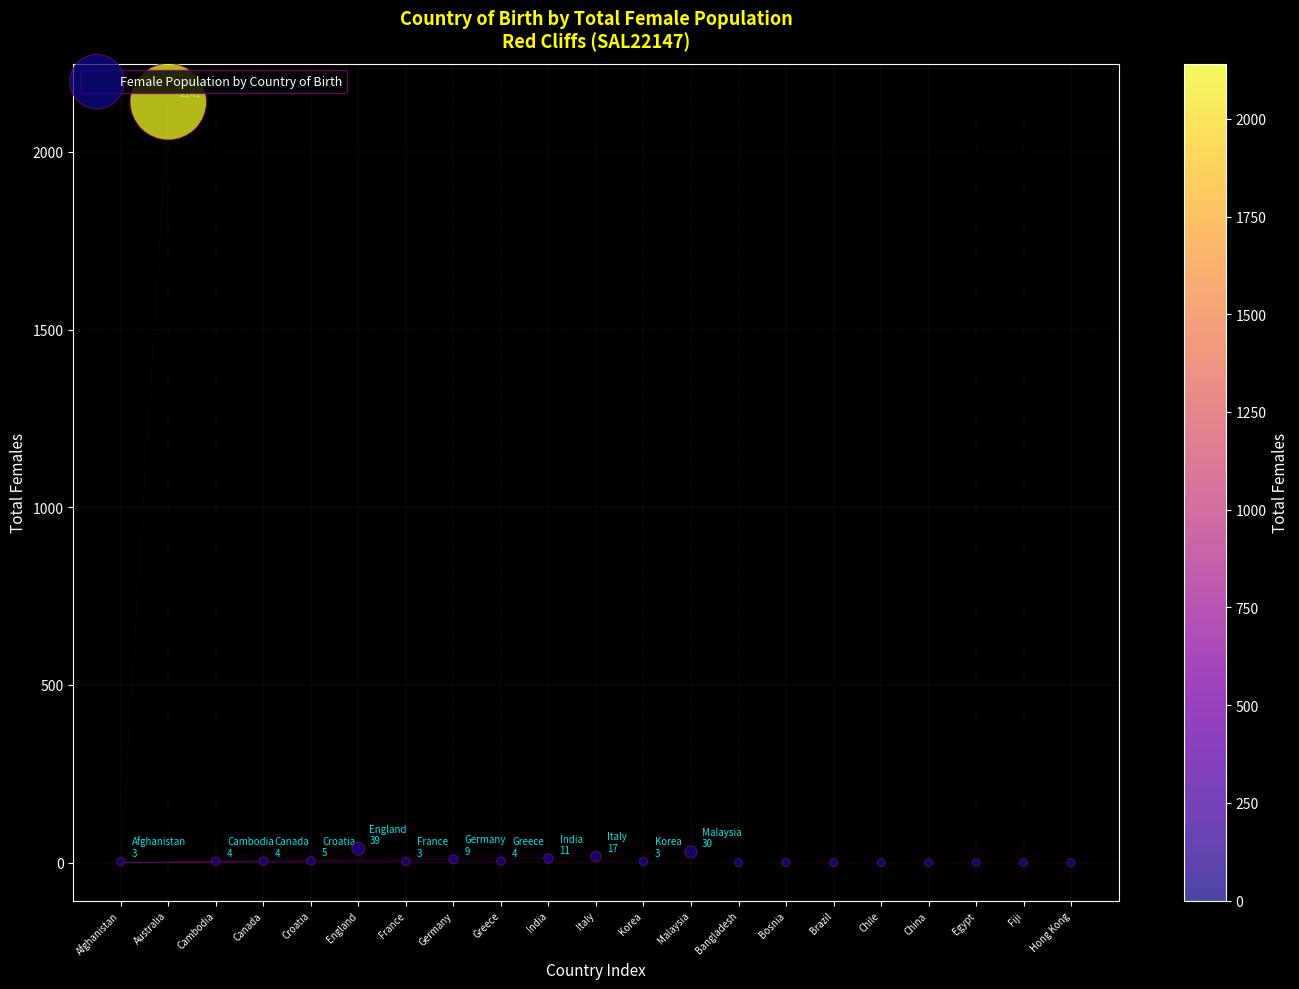

What is the range of Y values (max minus min)?

2141